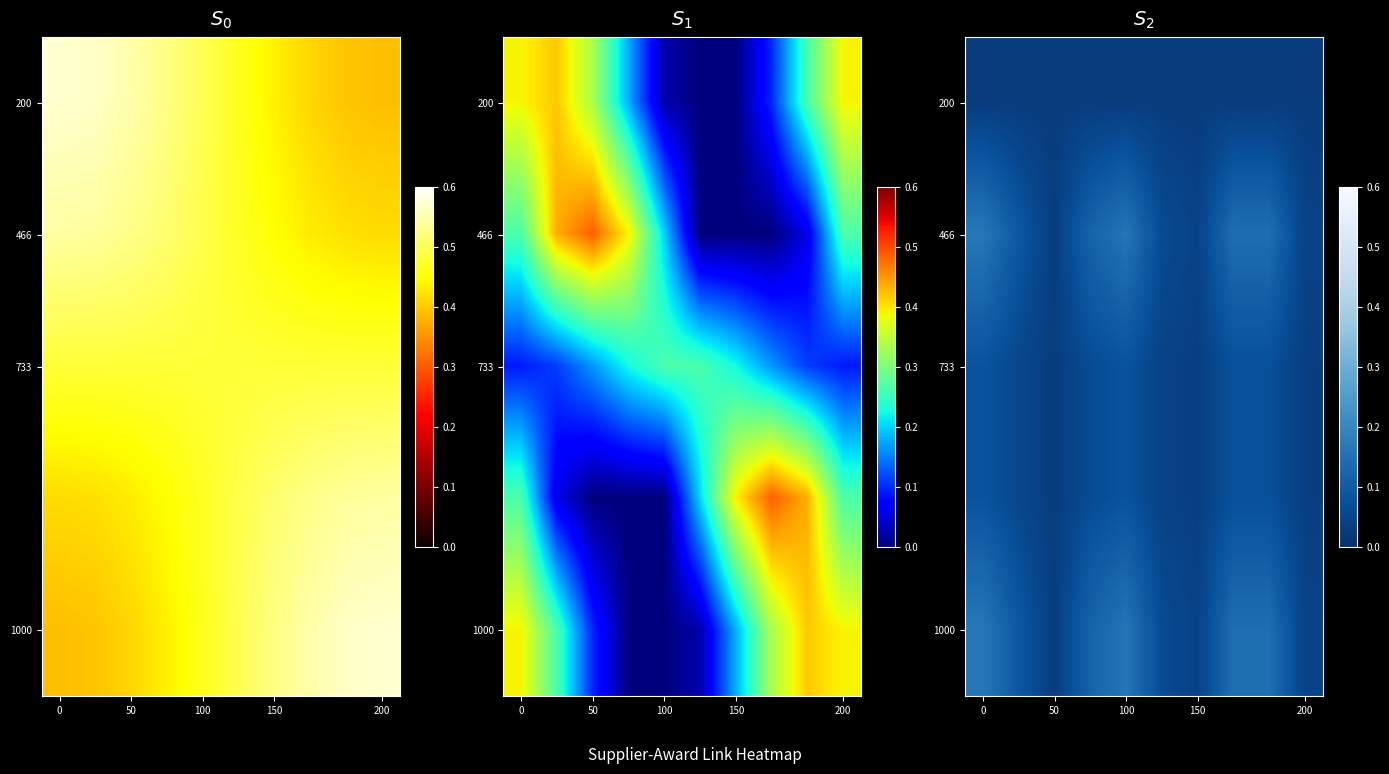

At how many categories does at least one series exceed 0?

10